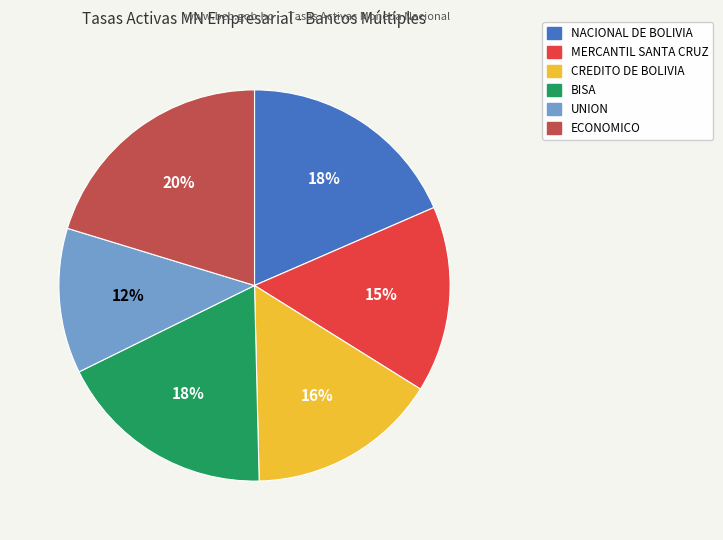

How many slices are in this pie chart?

6